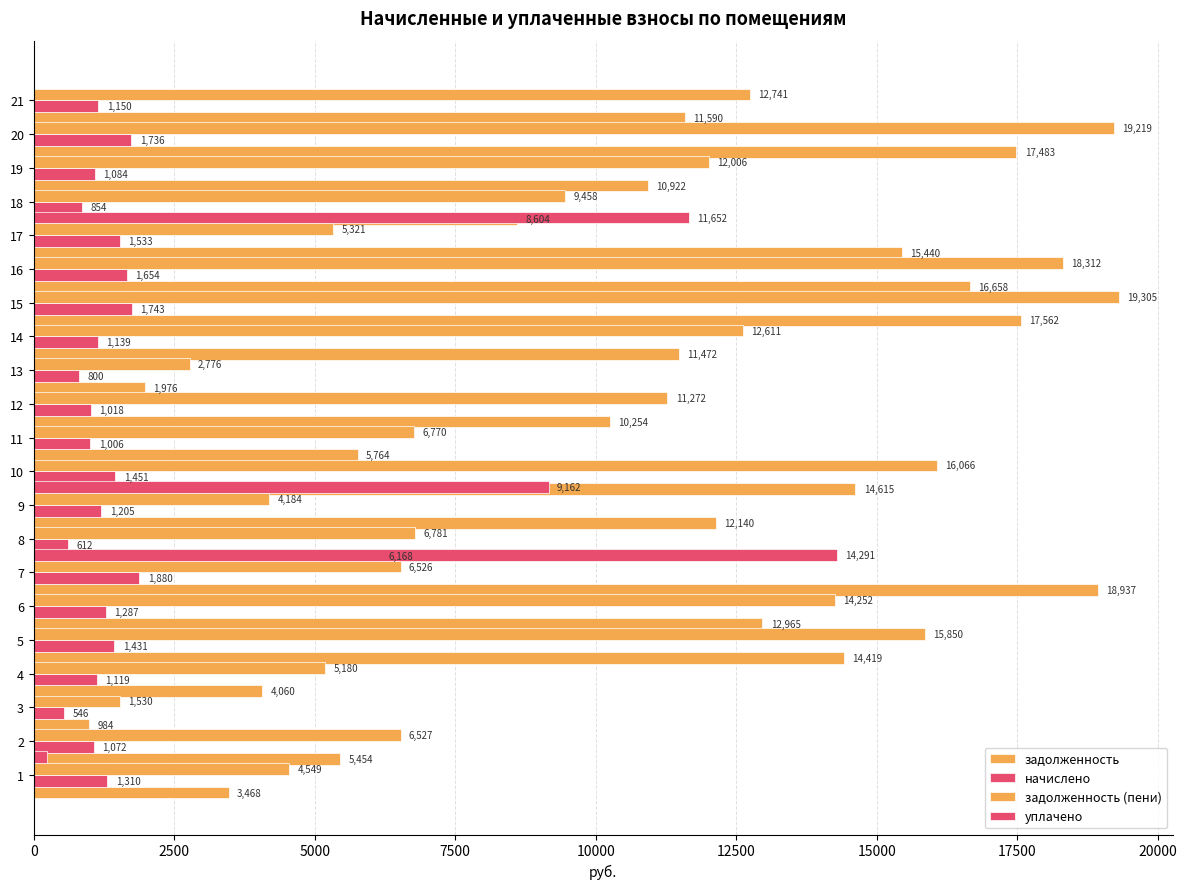

What are all the series names shown in the legend?

задолженность, начислено, задолженность (пени), уплачено